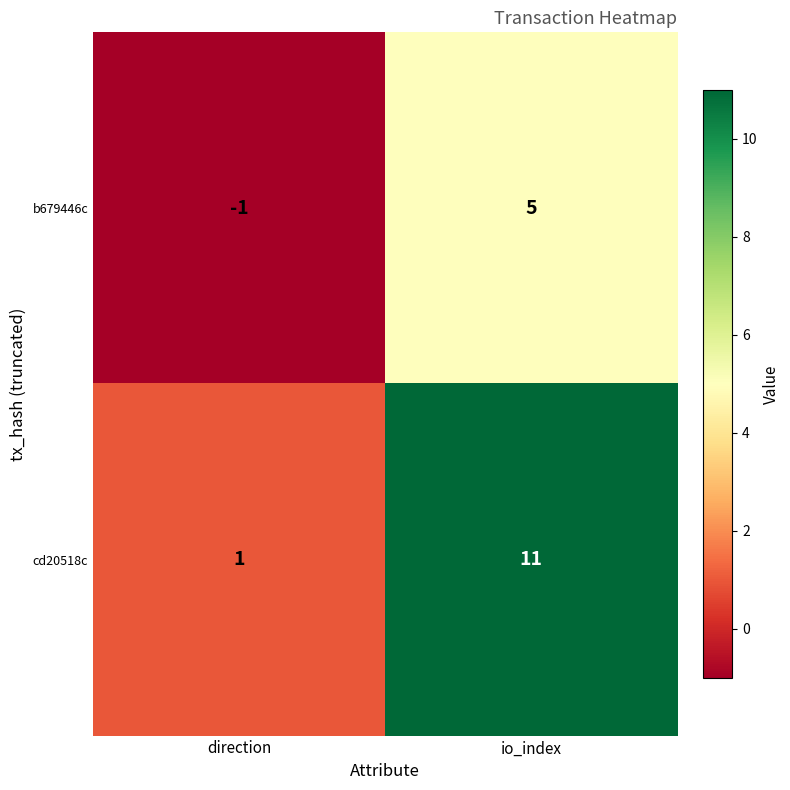

What is the highest value of the cd20518c series?

11